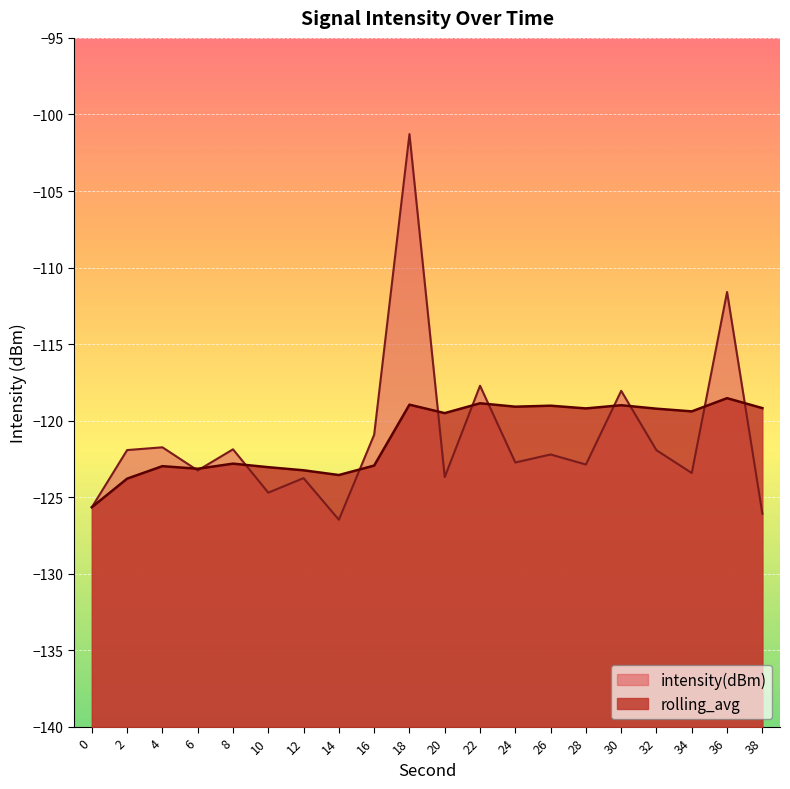

Which series has the largest total across all categories?

rolling_avg